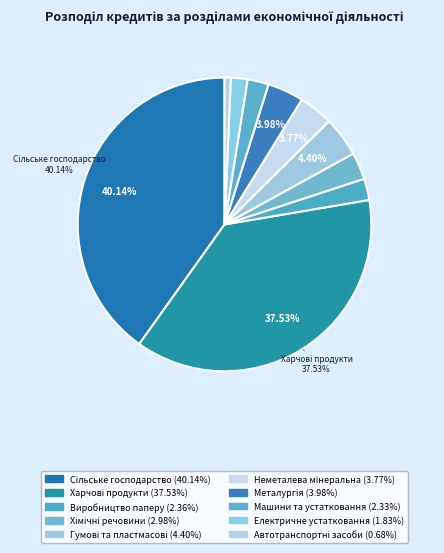

Which slice is the largest?

Сільське господарство